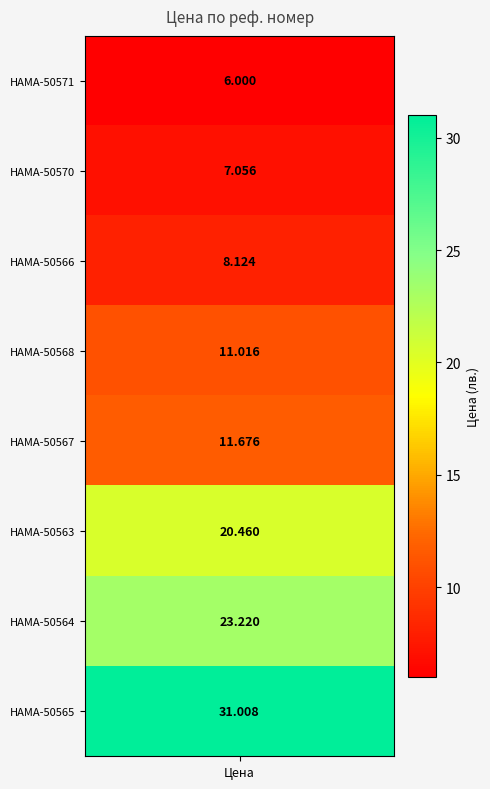

What is the difference between the values at 6 and 1?

16.2